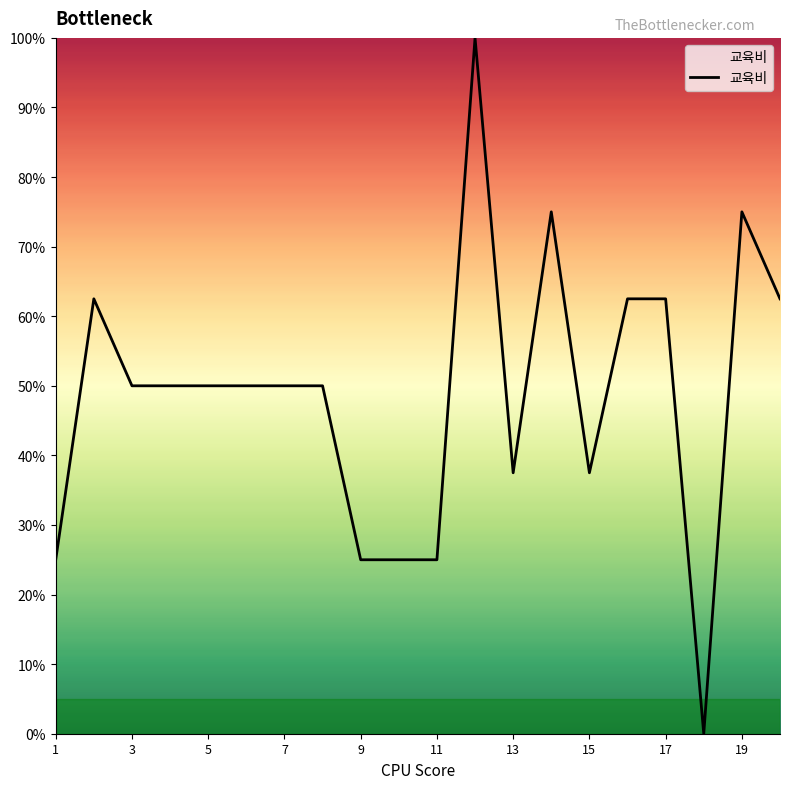

What is the difference between the maximum and minimum values?

100.0